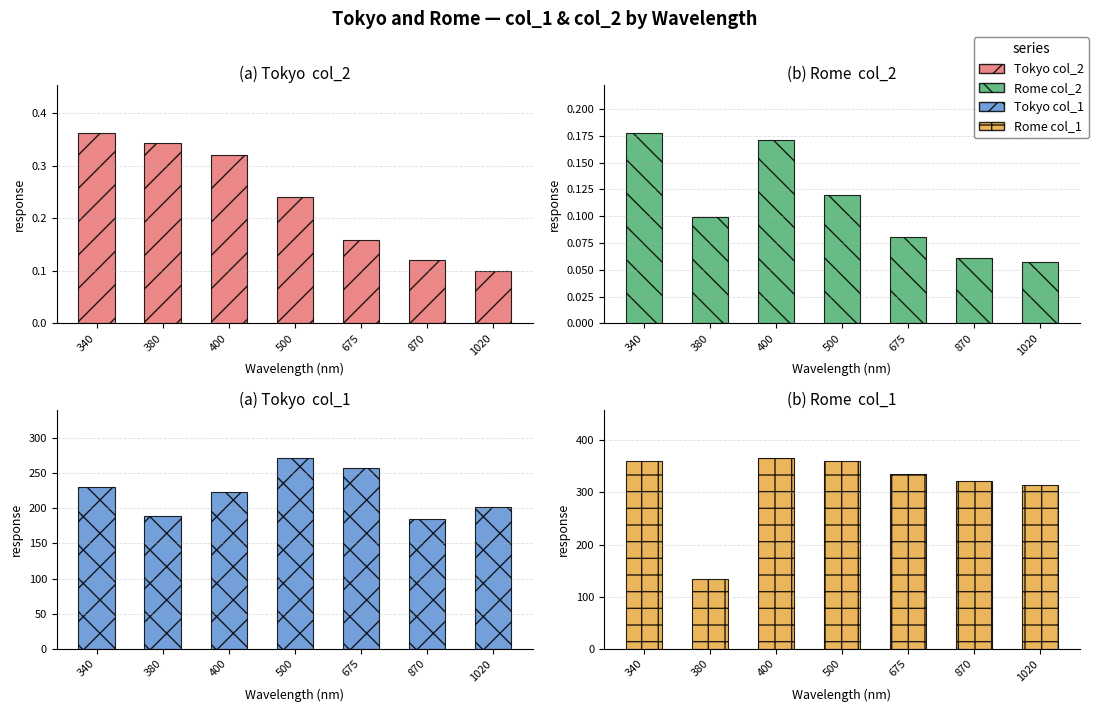

Are the bars grouped side by side (vs. stacked)?

Yes